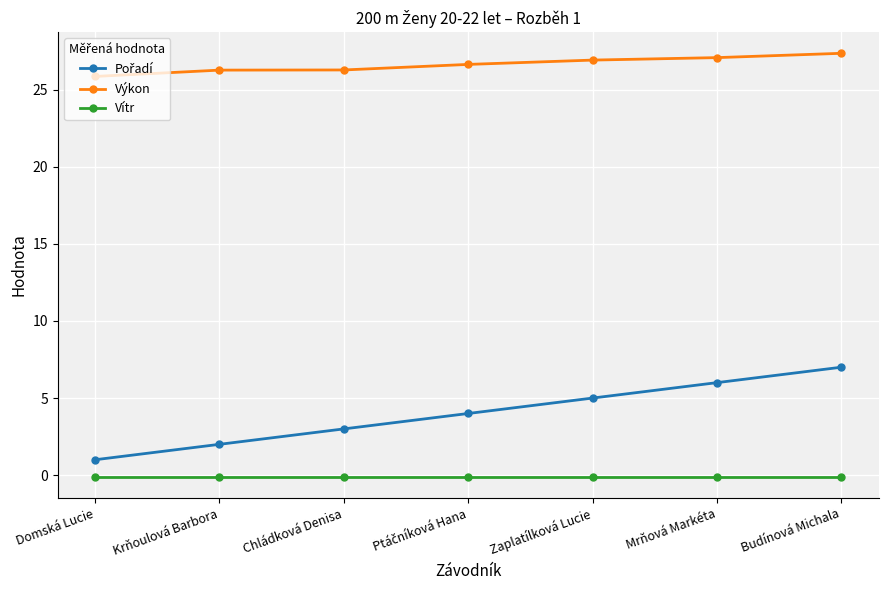

The value of Výkon at Budínová Michala is 27.4. True or false?

True